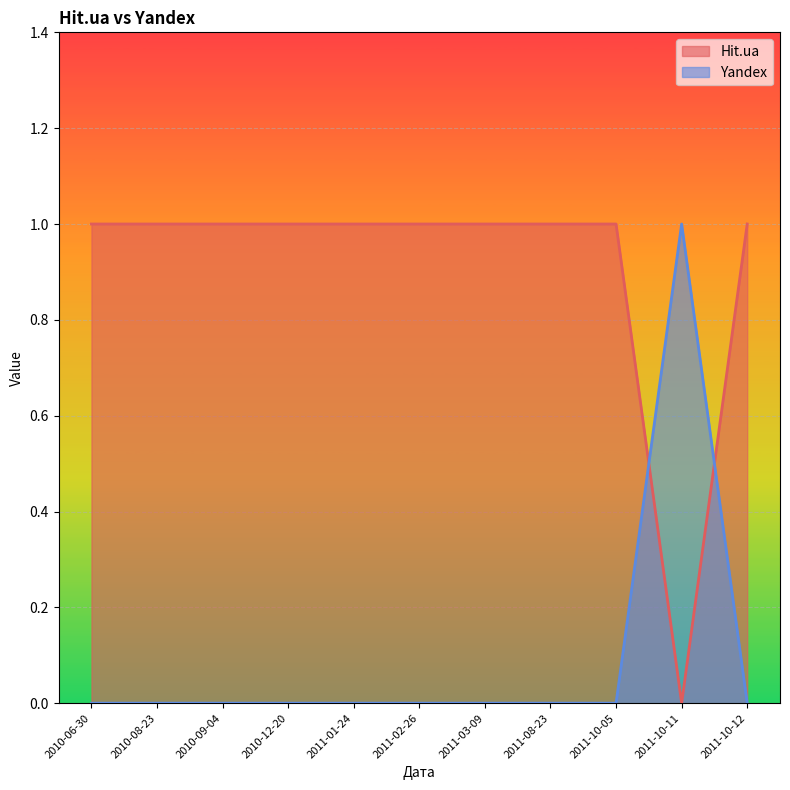

Reading left to right, what are all the values shown in this chart?

Hit.ua: 2011-10-12=1	2011-10-11=0	2011-10-05=1	2011-08-23=1	2011-03-09=1	2011-02-26=1	2011-01-24=1	2010-12-20=1	2010-09-04=1	2010-08-23=1	2010-06-30=1
Yandex: 2011-10-12=0	2011-10-11=1	2011-10-05=0	2011-08-23=0	2011-03-09=0	2011-02-26=0	2011-01-24=0	2010-12-20=0	2010-09-04=0	2010-08-23=0	2010-06-30=0